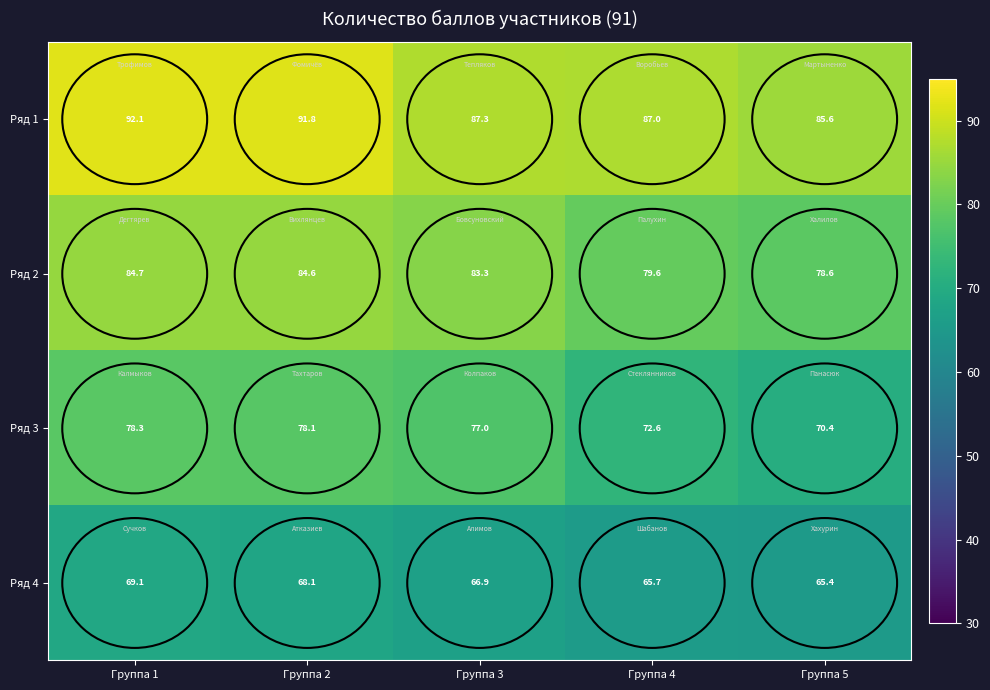

The Ряд 4 series shows 69.1 at Группа 1. True or false?

True